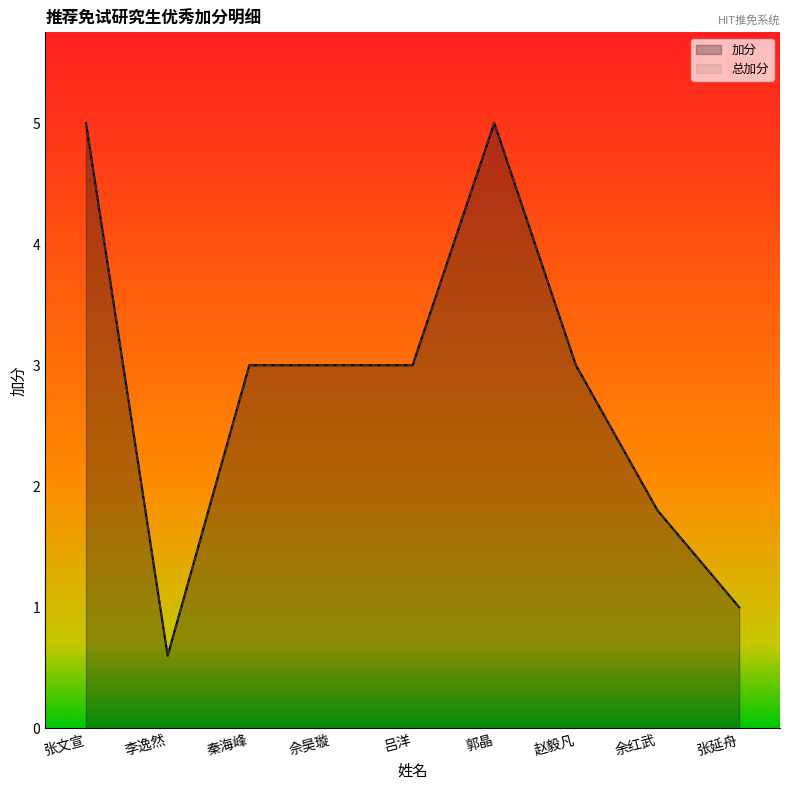

What is the sum of the 加分 values at 余红武 and 赵毅凡?

4.8